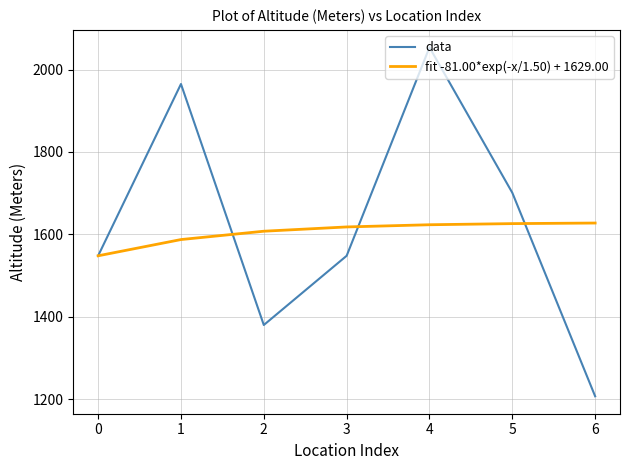

Which series has the widest spread of values?

data